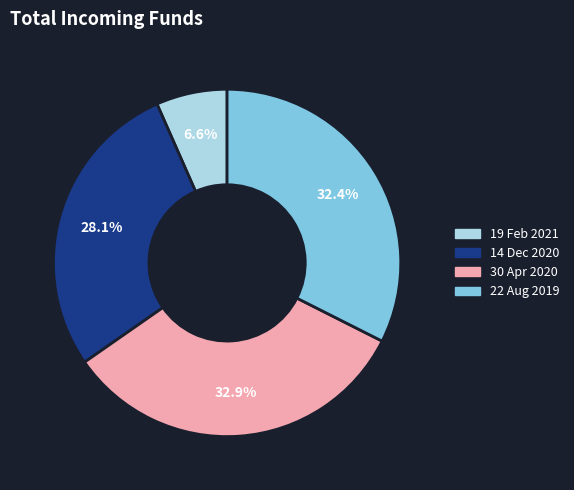

Which slice is the smallest?

19 Feb 2021